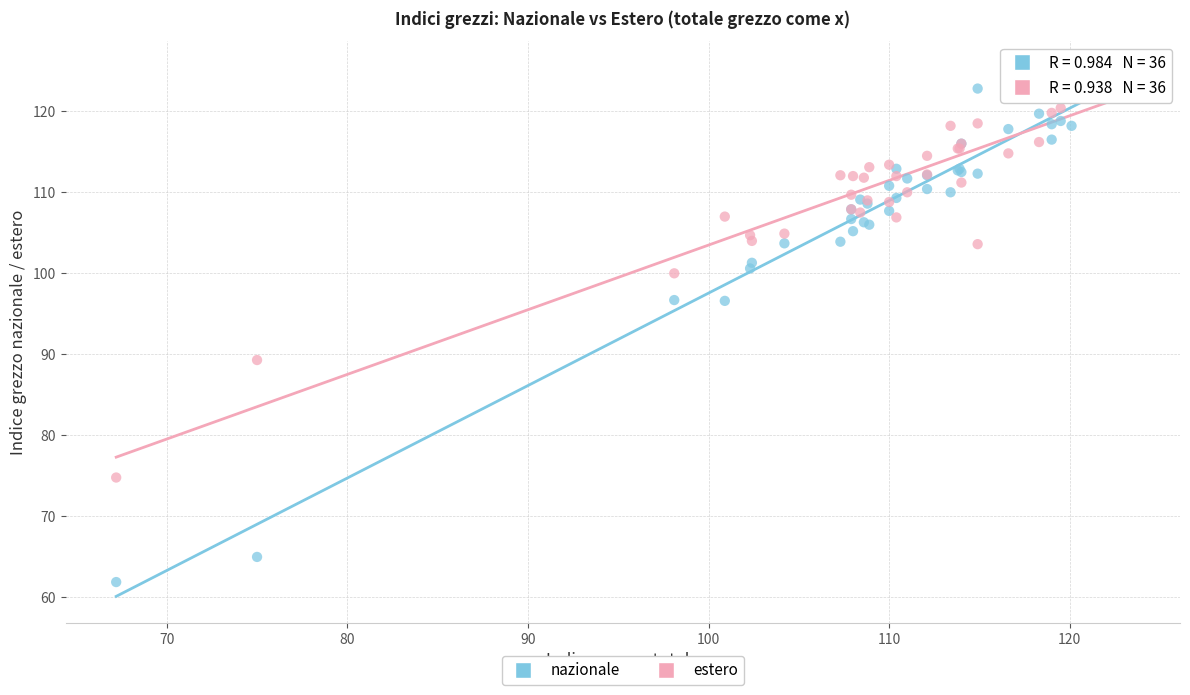

Which series reaches the minimum Y coordinate?

nazionale